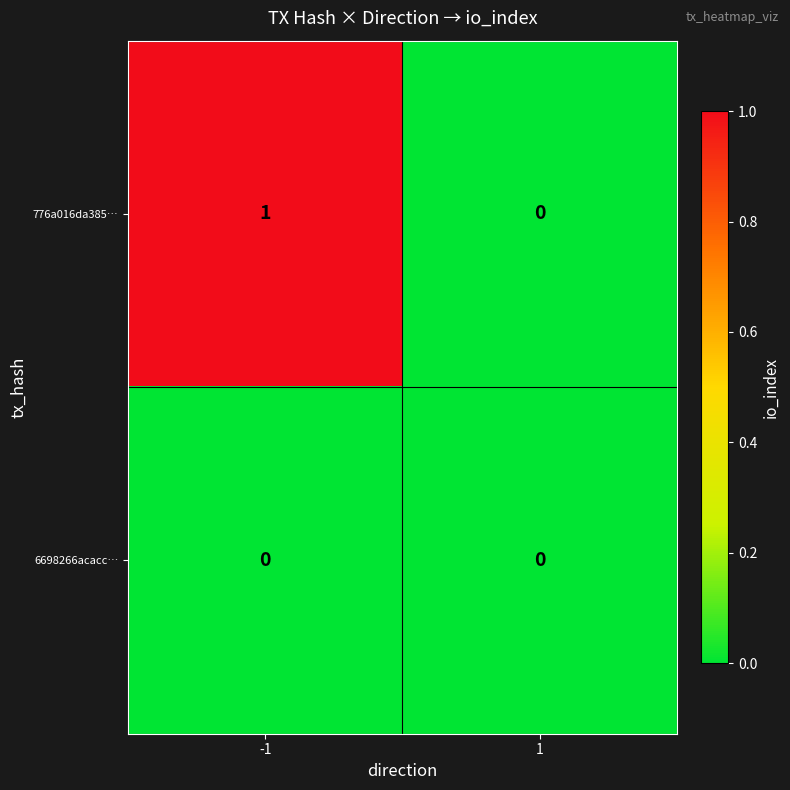

What is the total value across all series at -1?

1